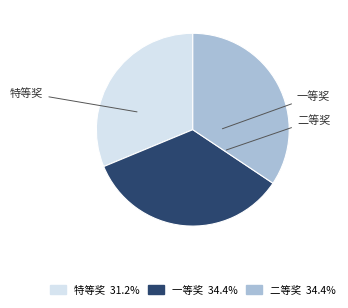

Which slice is the smallest?

特等奖